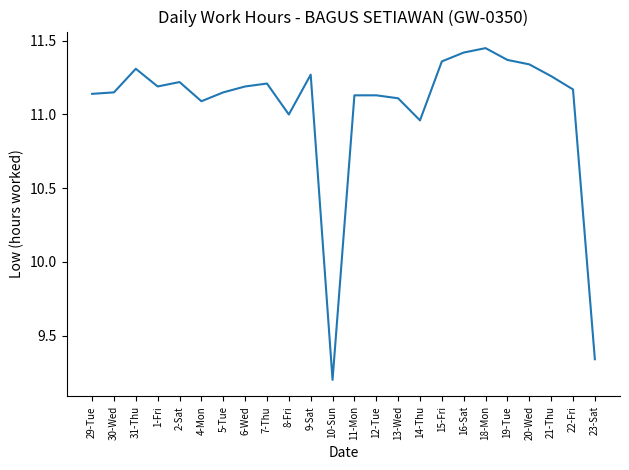

Is it true that the value at 15-Fri is 11.4?

True